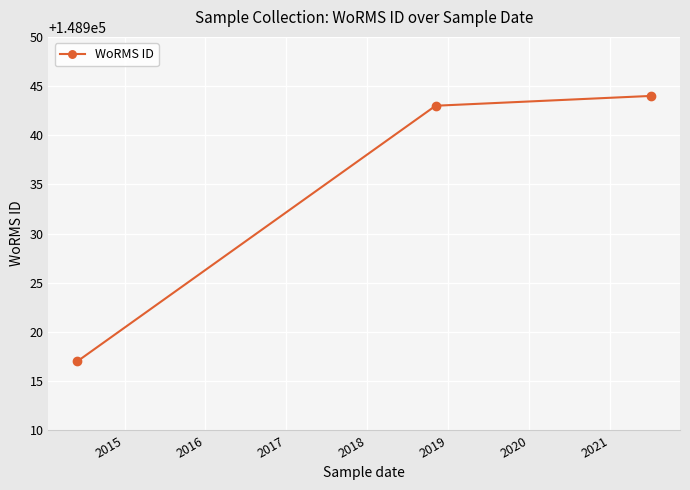

What is the smallest value displayed?

148917